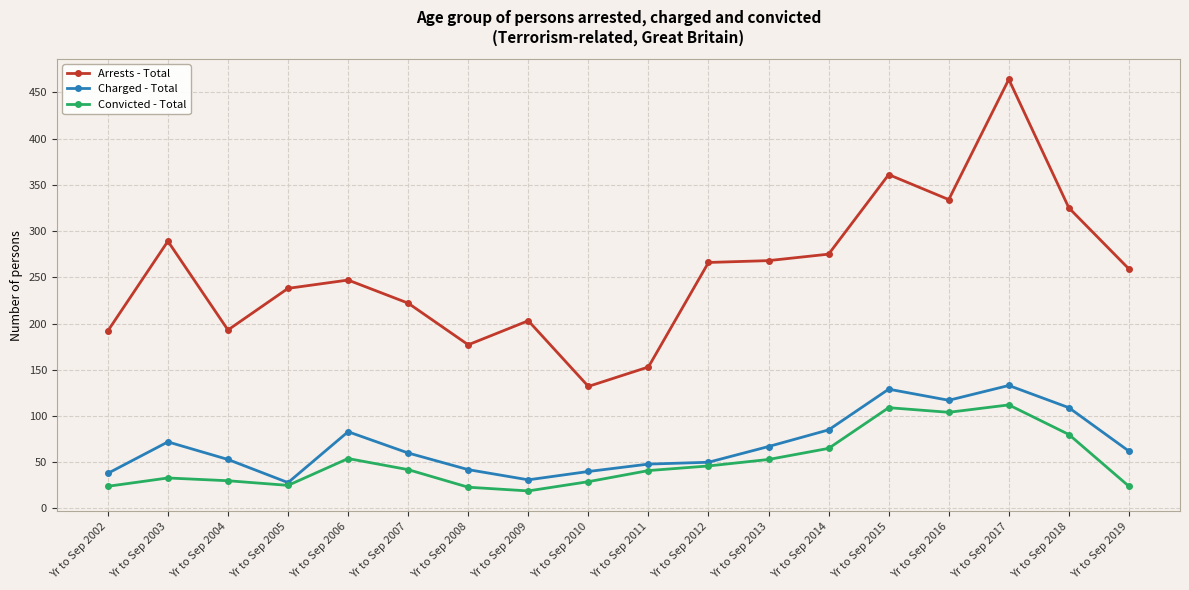

At which category is the sum across all series the highest?

Yr to Sep 2017